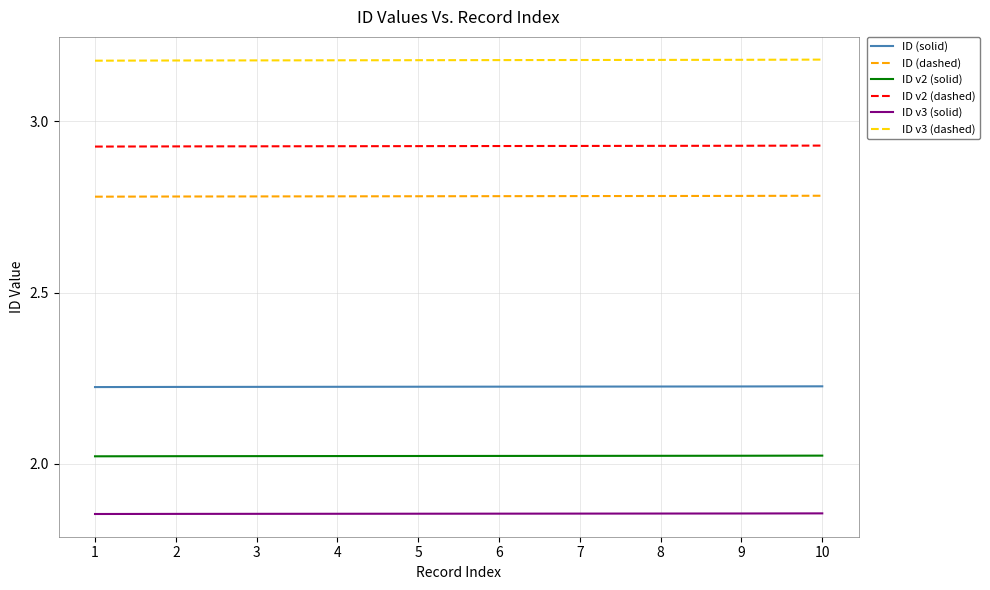

The ID (dashed) series shows 4.9 at 1. True or false?

False